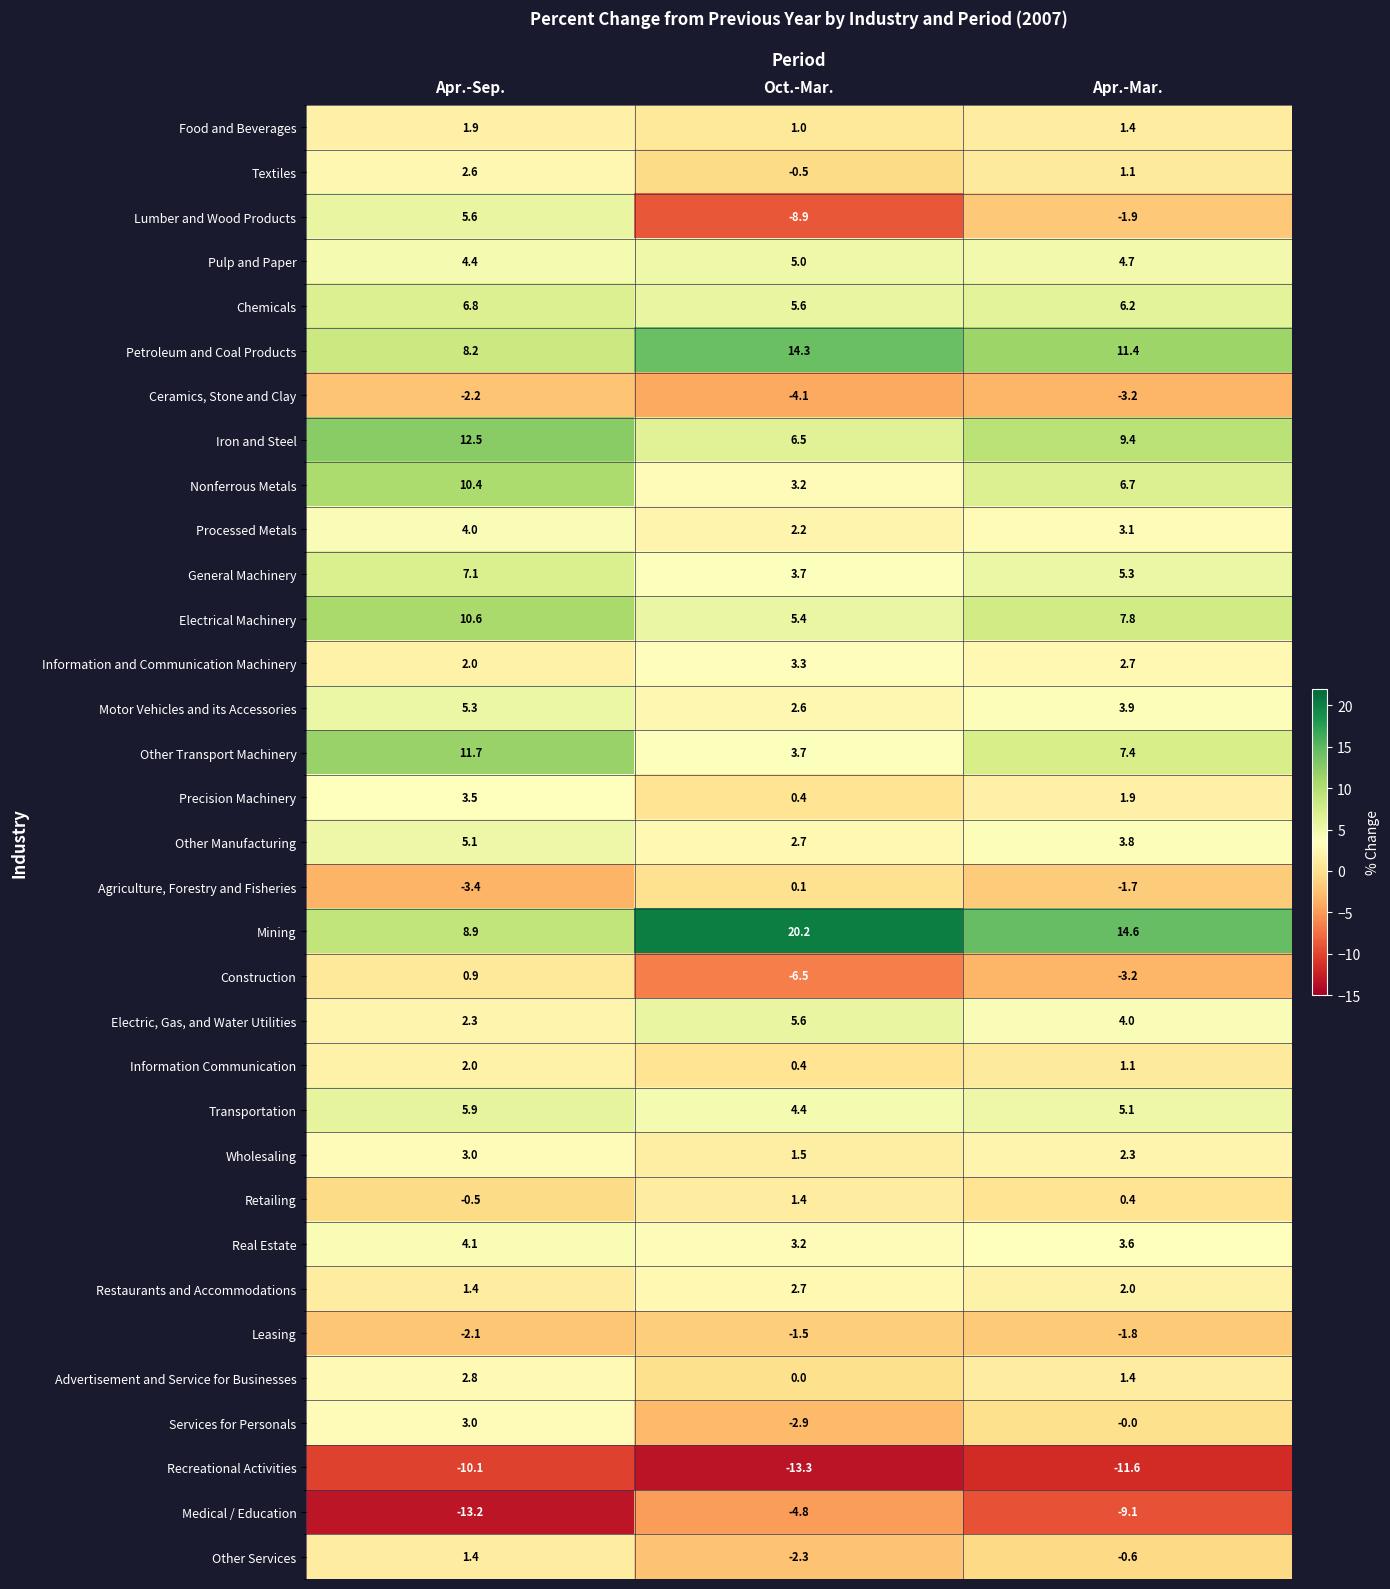

What is the difference between the maximum and second lowest values in the Medical / Education series?

4.3